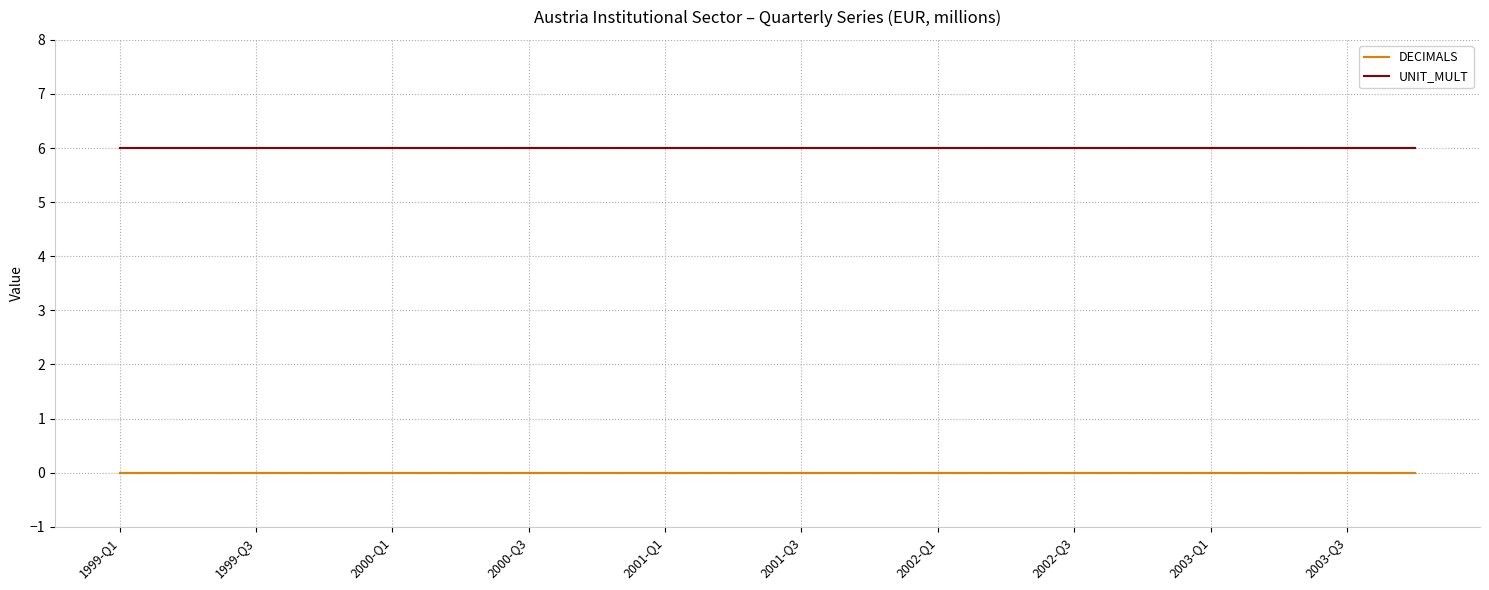

List the series in order of their overall mean, highest first.

UNIT_MULT, DECIMALS